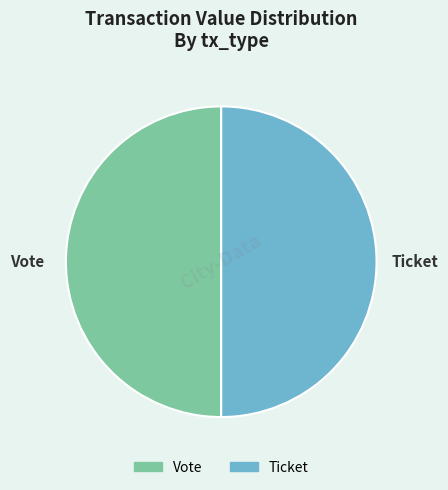

The Vote slice represents 50% of the pie. True or false?

True